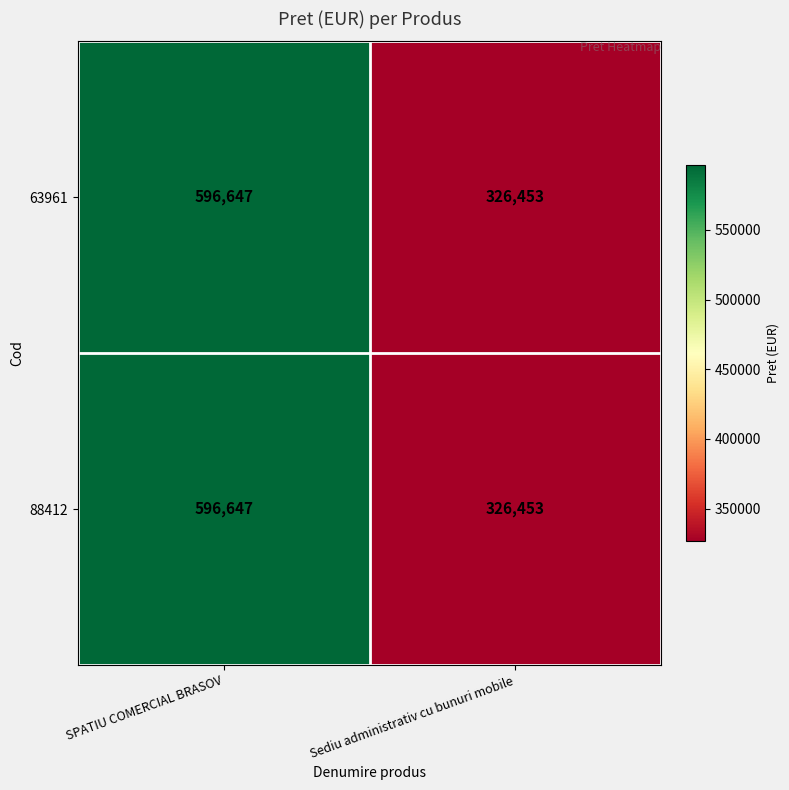

What is the minimum value shown in the chart?

326453